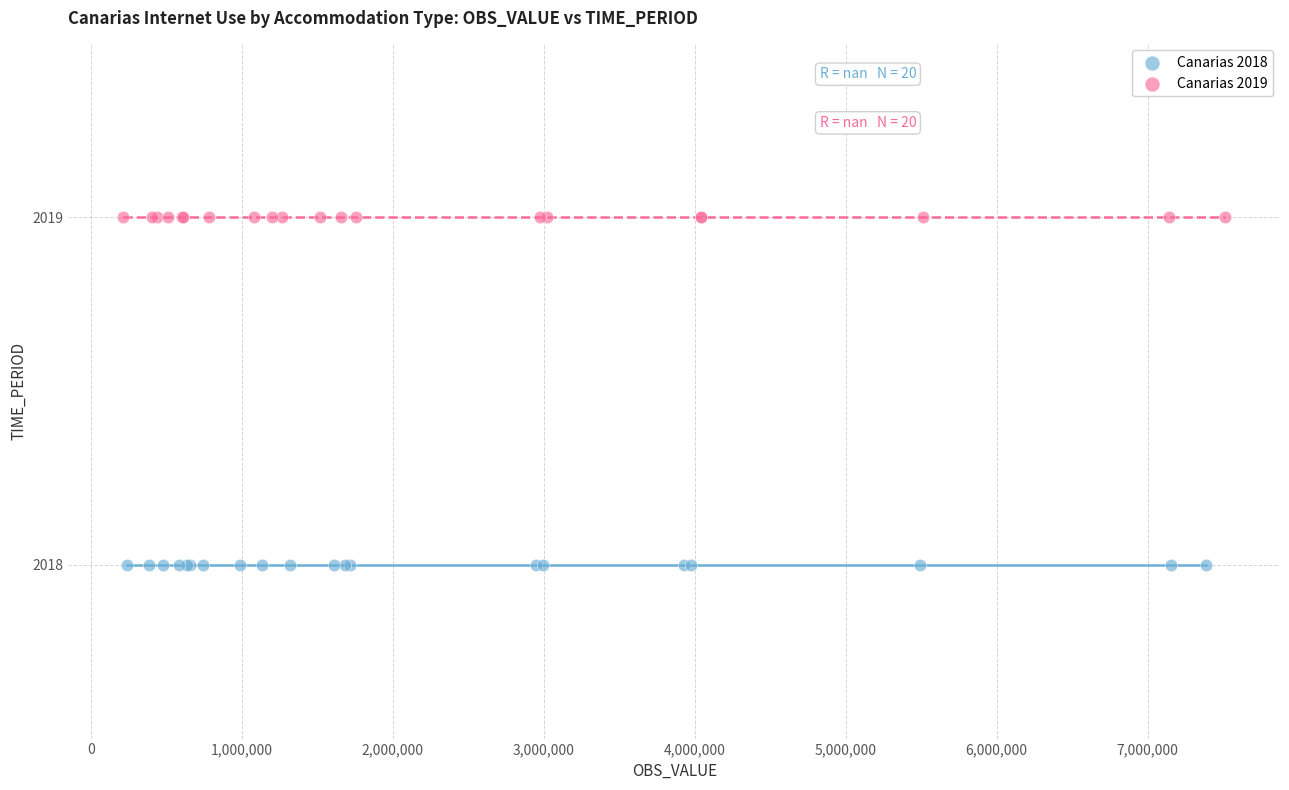

What are all the series names shown in the legend?

Canarias 2018, Canarias 2019